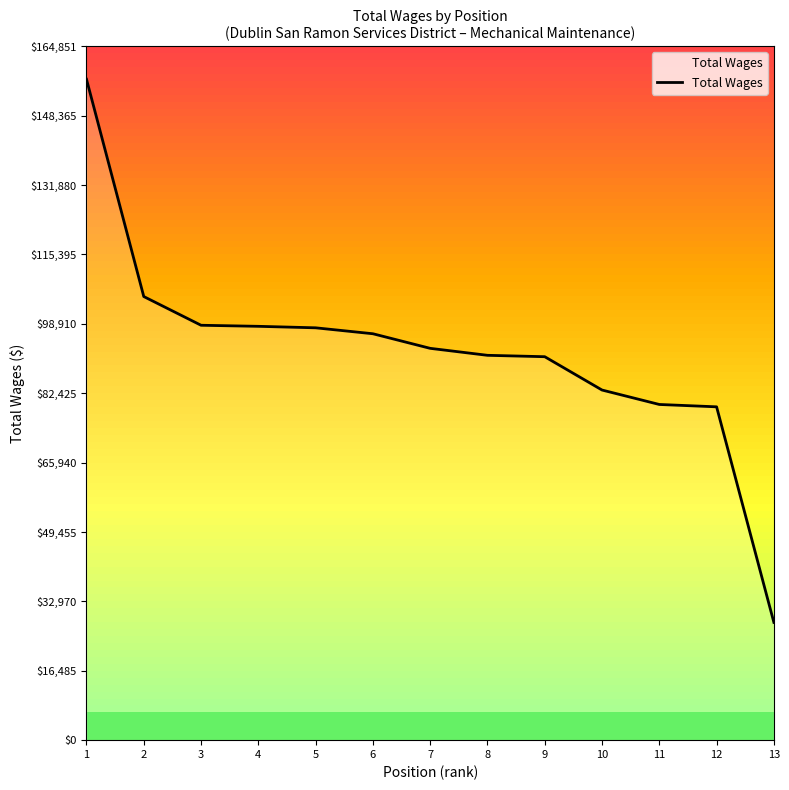

What is the greatest value displayed?

157001